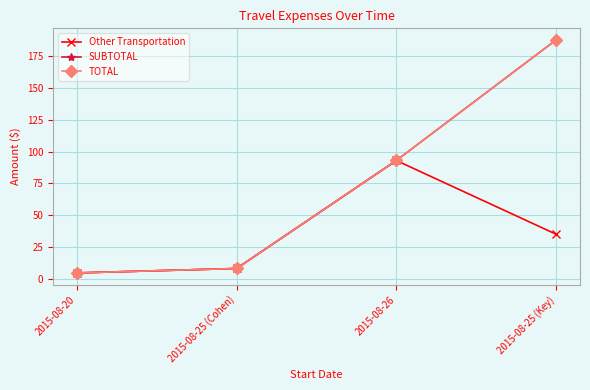

What is the difference between the second highest and minimum values in the SUBTOTAL series?

88.5